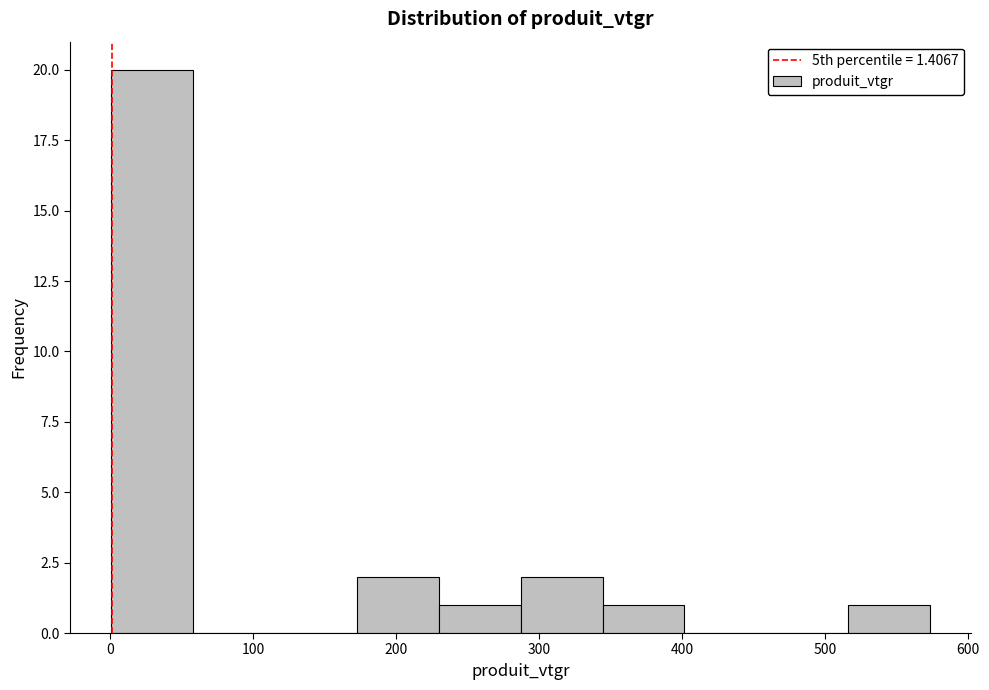

Which range on the x-axis has the tallest bar?

0 to 60